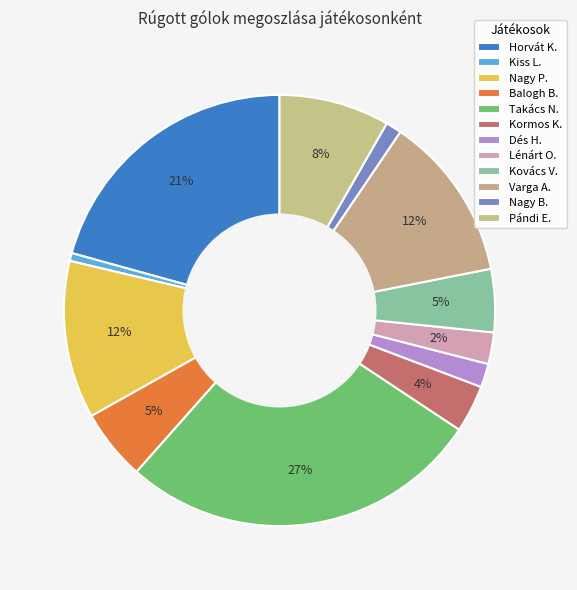

Is the sum of Nagy P. and Pándi E. greater than half?

No